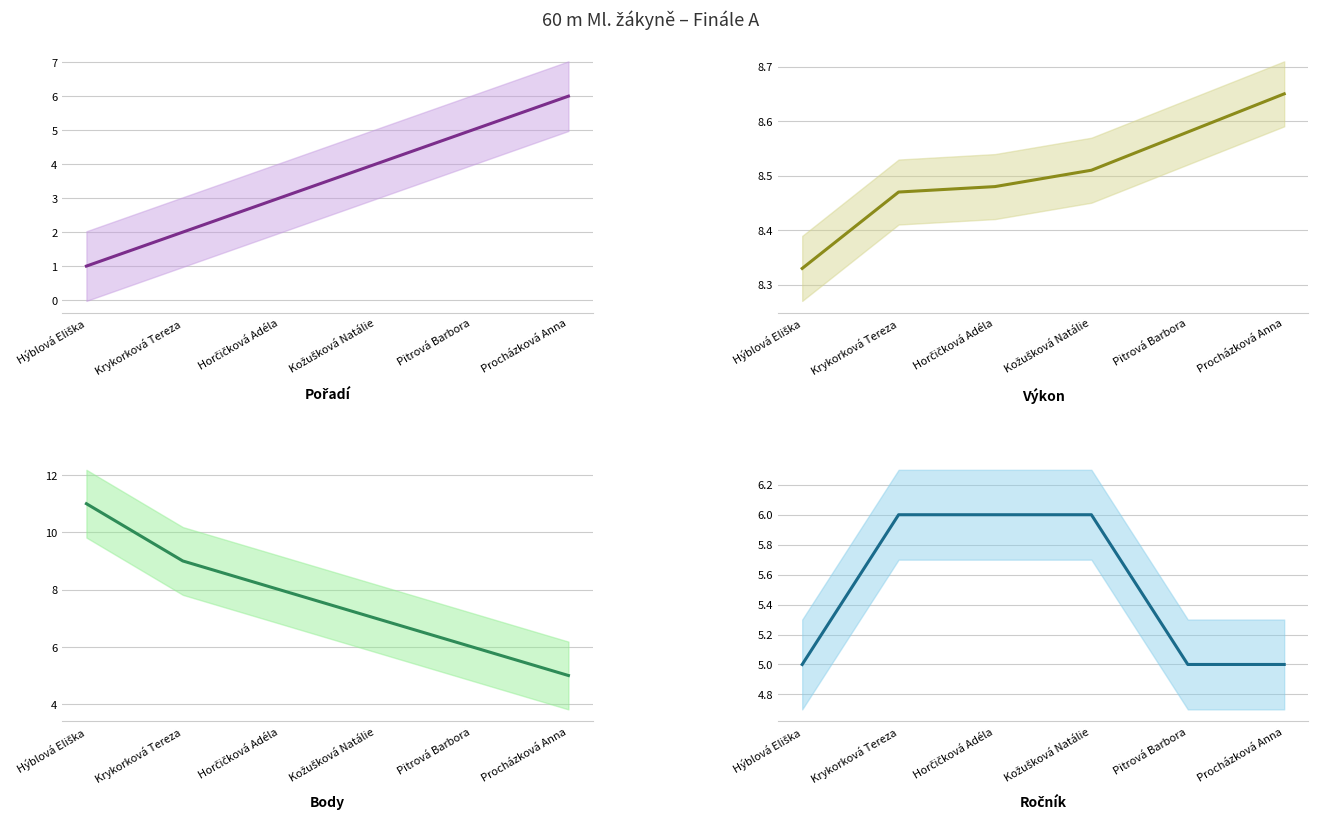

What is the total value across all series at Krykorková Tereza?

25.5